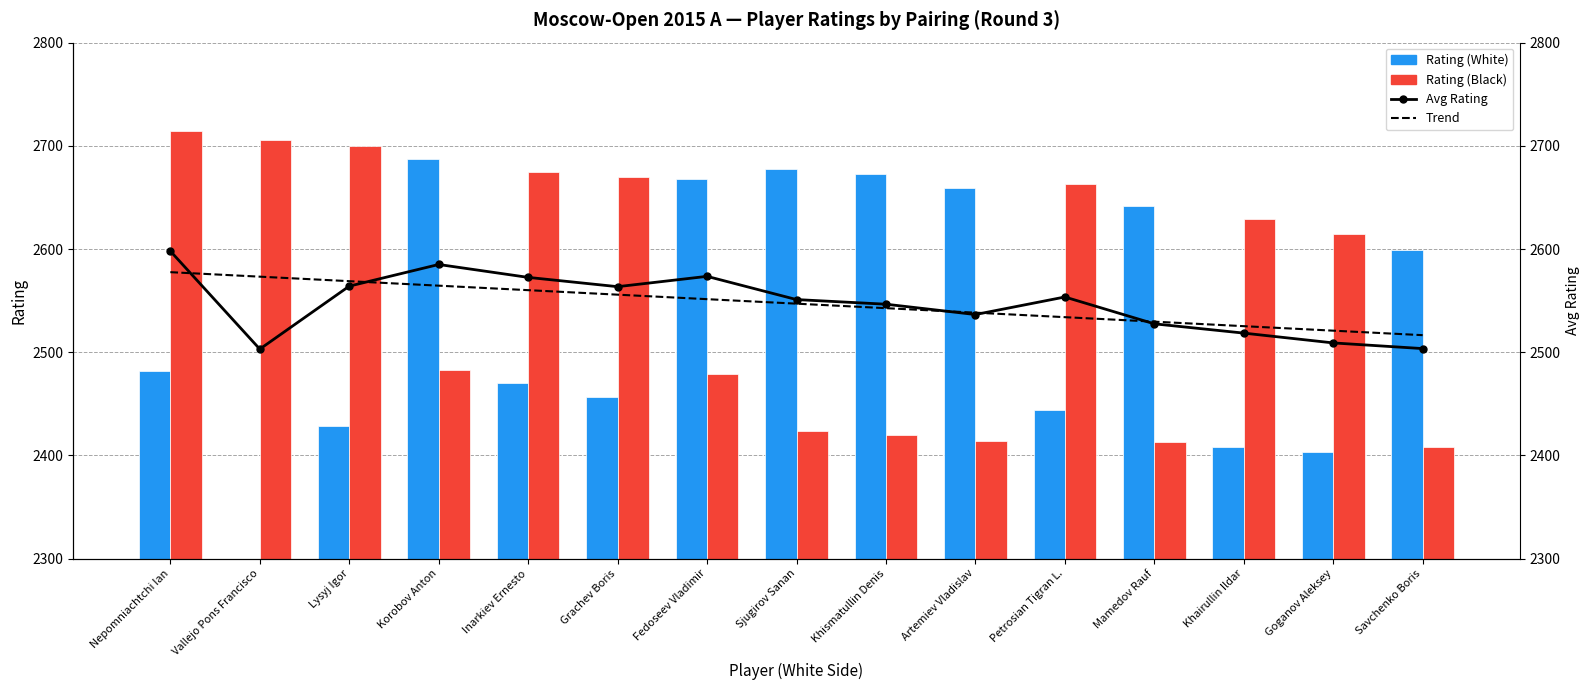

How many series are shown in this chart?

4